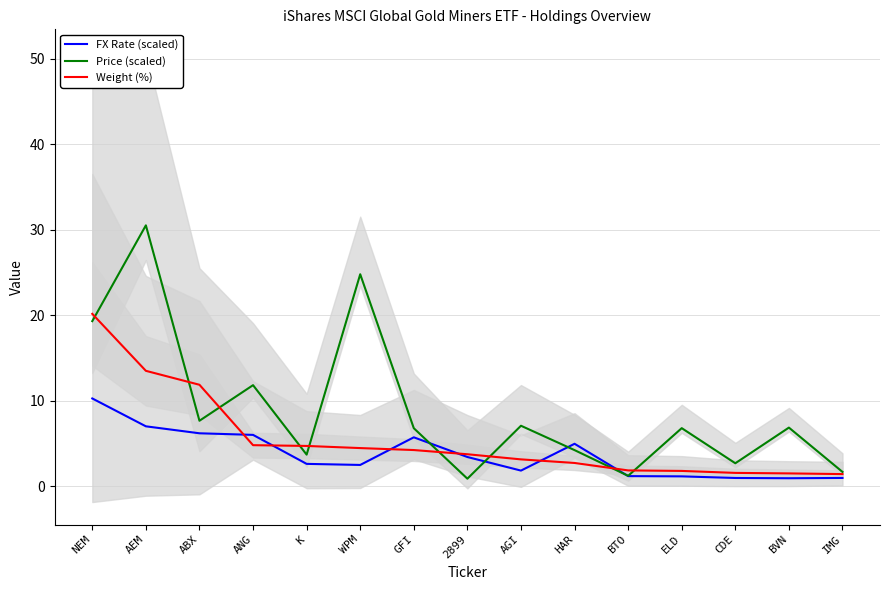

What is the difference between the maximum and minimum values in the Weight (%) series?

18.7